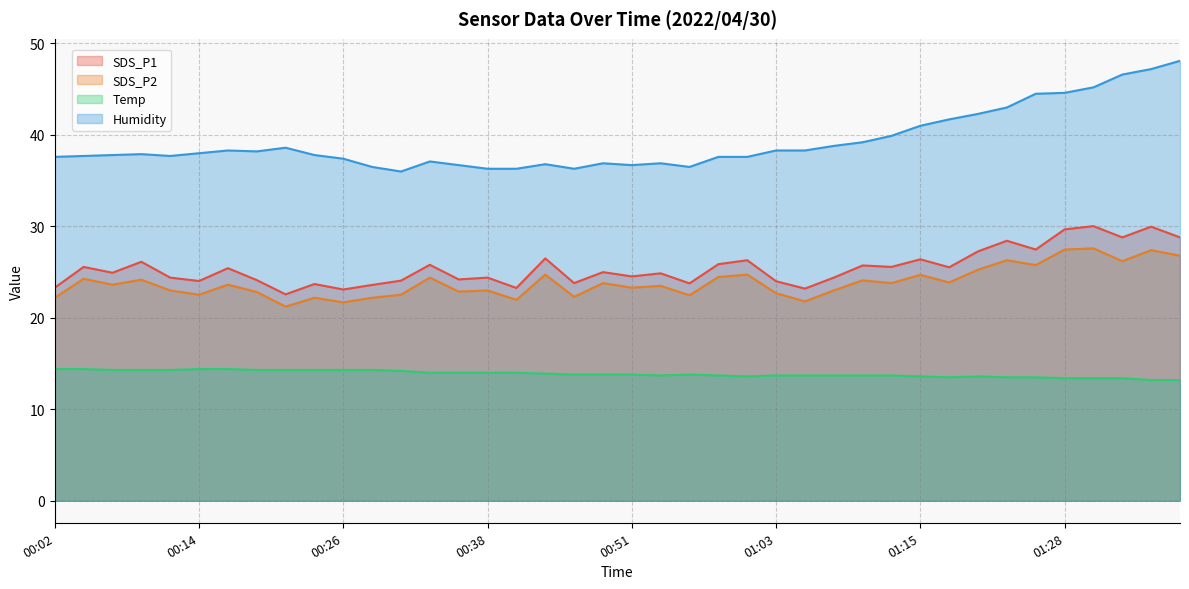

How many lines are shown in the chart?

4